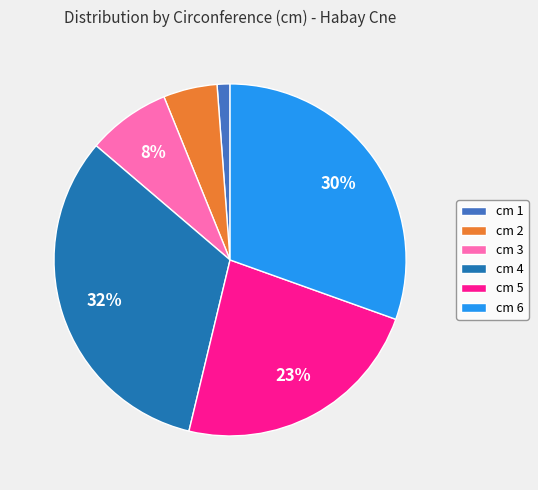

Between cm 3 and cm 2, which is larger?

cm 3